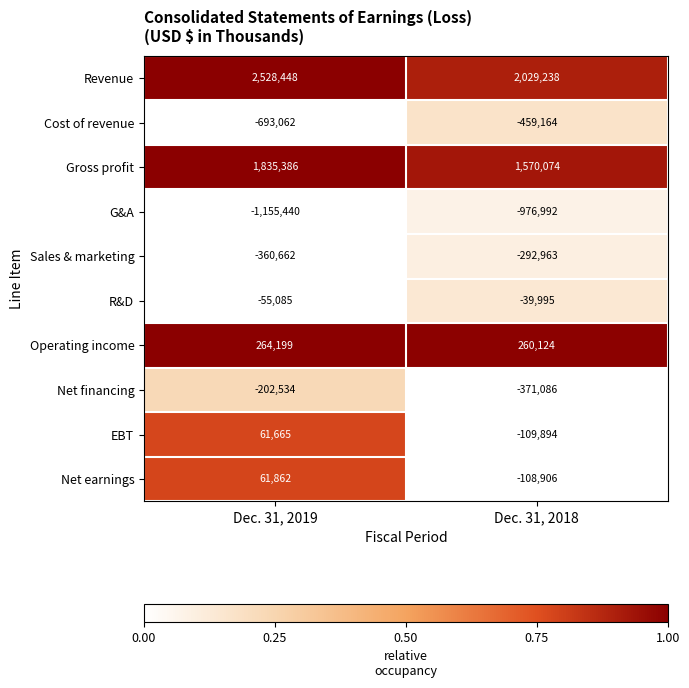

What is the sum of all Cost of revenue values?

-1152226